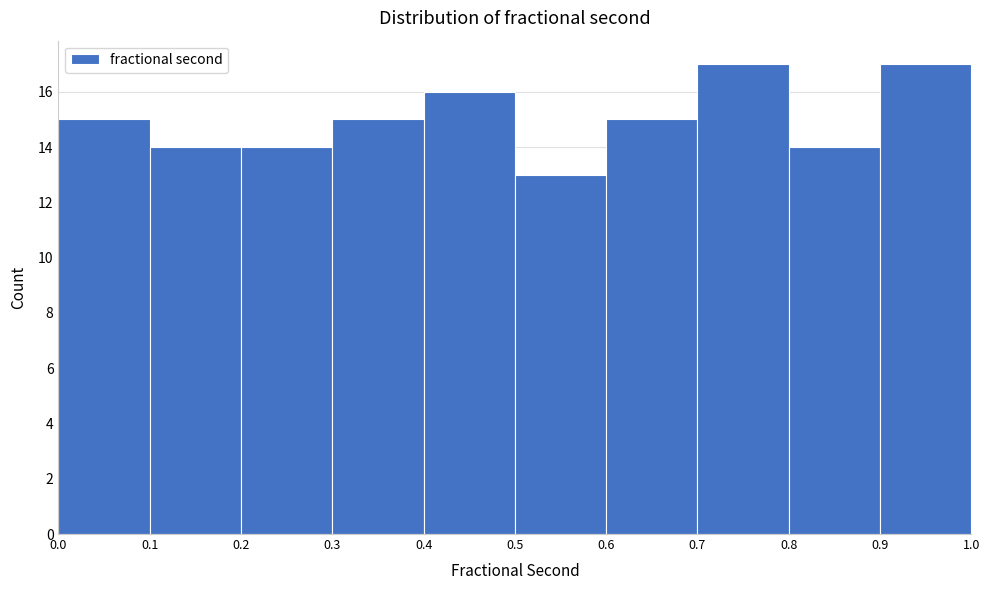

What is the height of the bar covering 0.6 to 0.7 on the x-axis? The values are not printed on the chart, so give them approximately, as read against the axis.

15